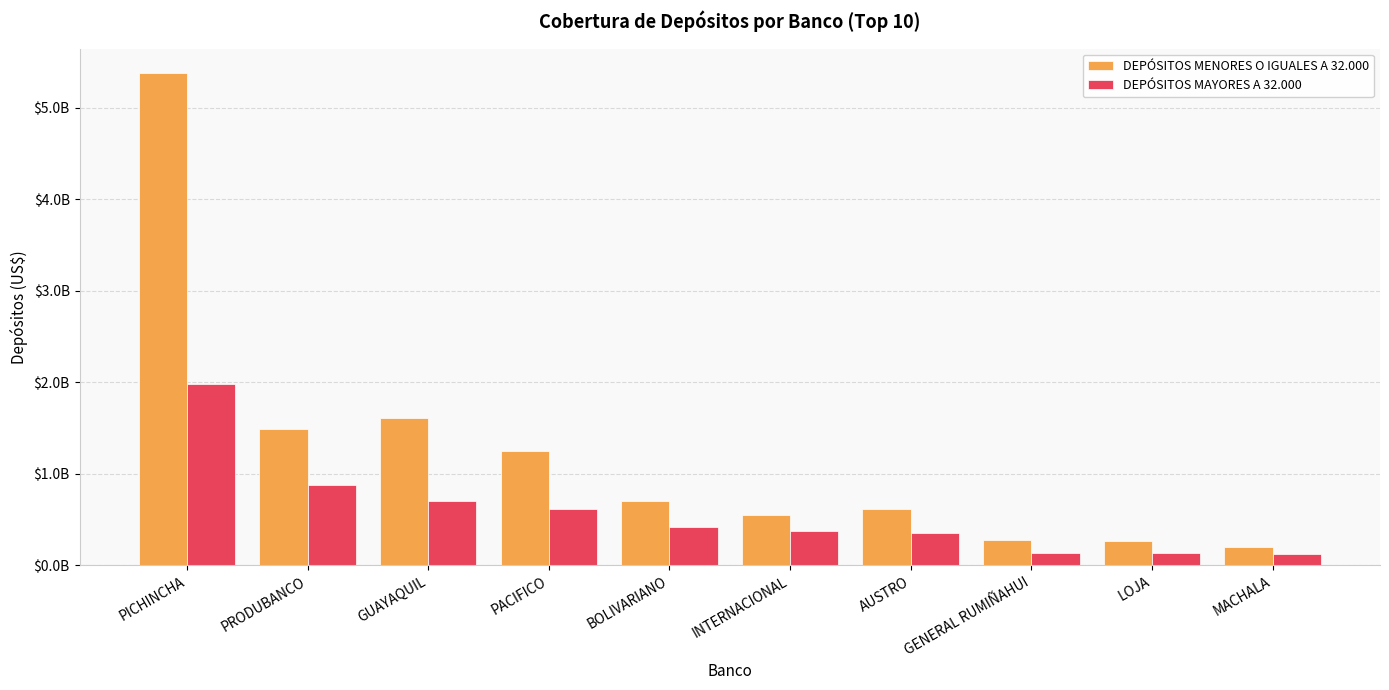

Is it true that DEPÓSITOS MAYORES A 32.000 equals 89216413.9 at LOJA?

False